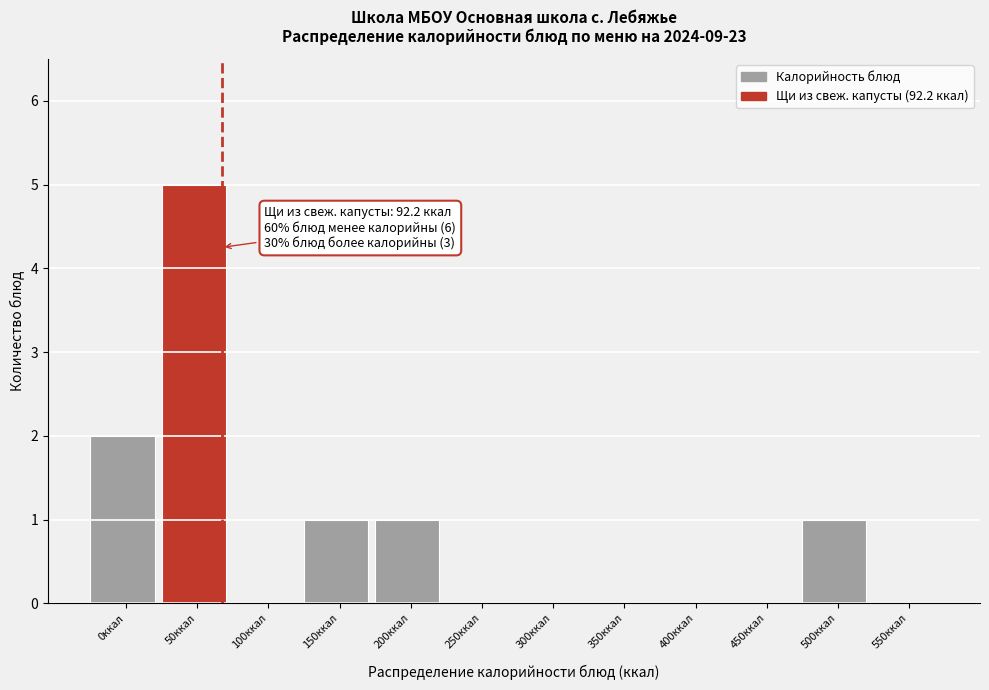

Reading left to right, list all the values displayed in this chart.

0ккал=2	50ккал=5	100ккал=0	150ккал=1	200ккал=1	250ккал=0	300ккал=0	350ккал=0	400ккал=0	450ккал=0	500ккал=1	550ккал=0